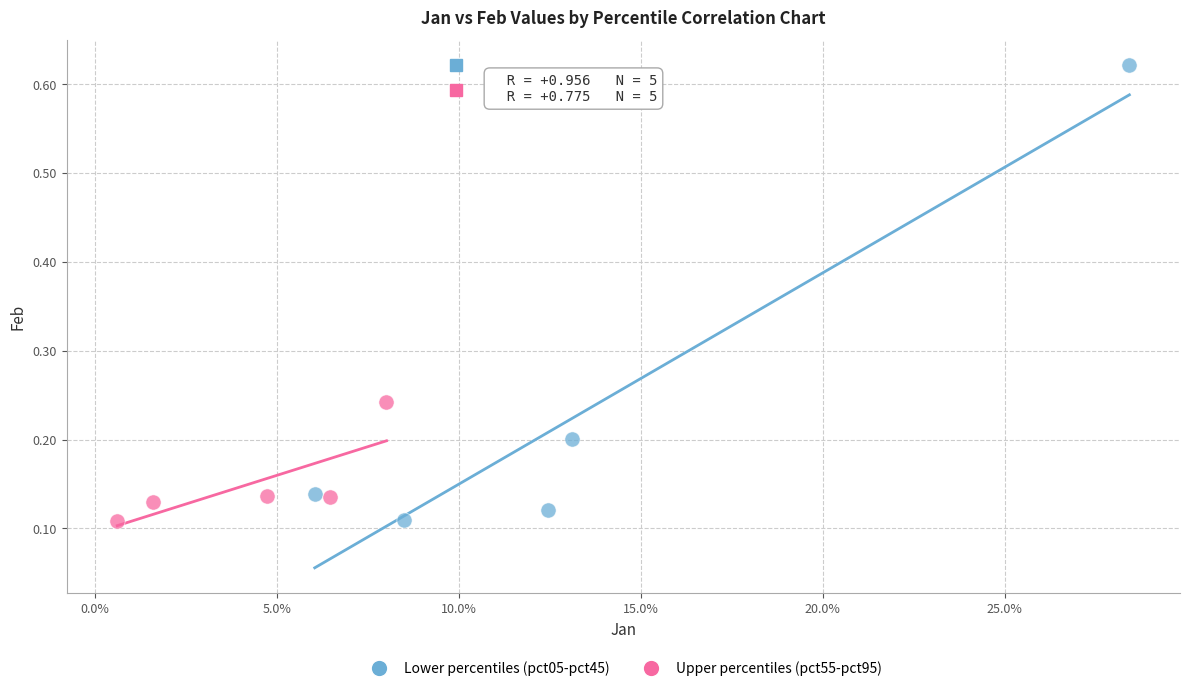

Which series reaches the maximum Y coordinate?

Lower percentiles (pct05-pct45)